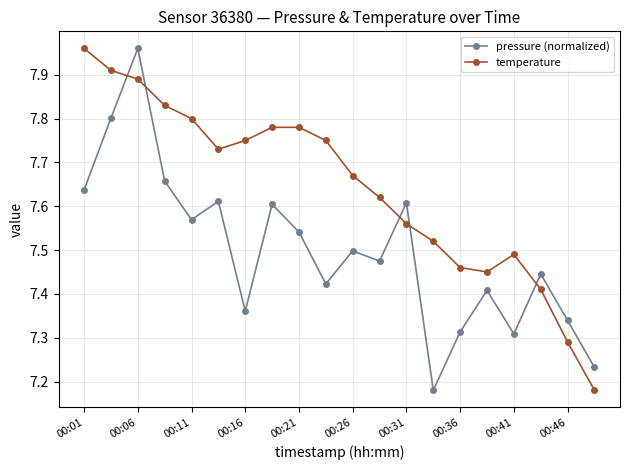

What is the difference between the maximum and minimum values in the temperature series?

0.8